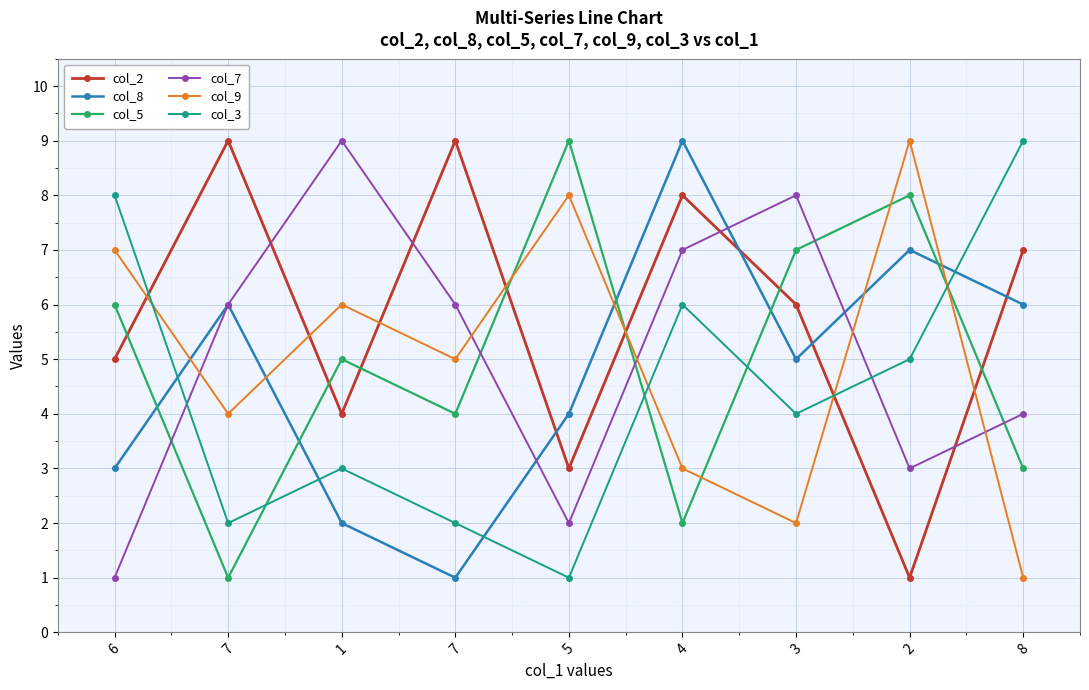

What is the average value of the col_7 series?

5